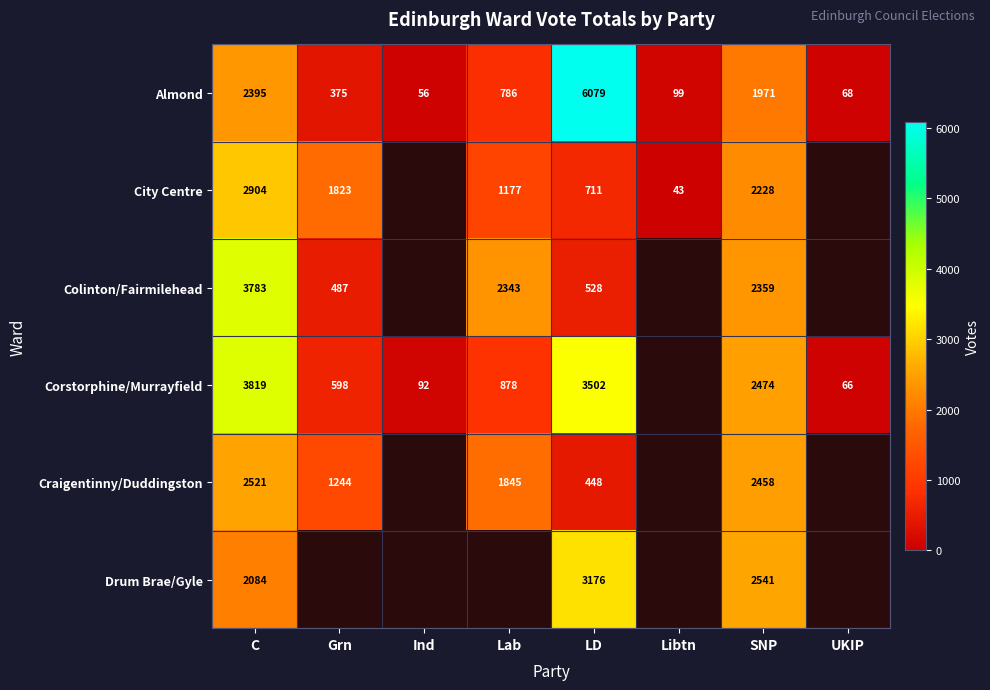

What is the total value across all series at C?

17506